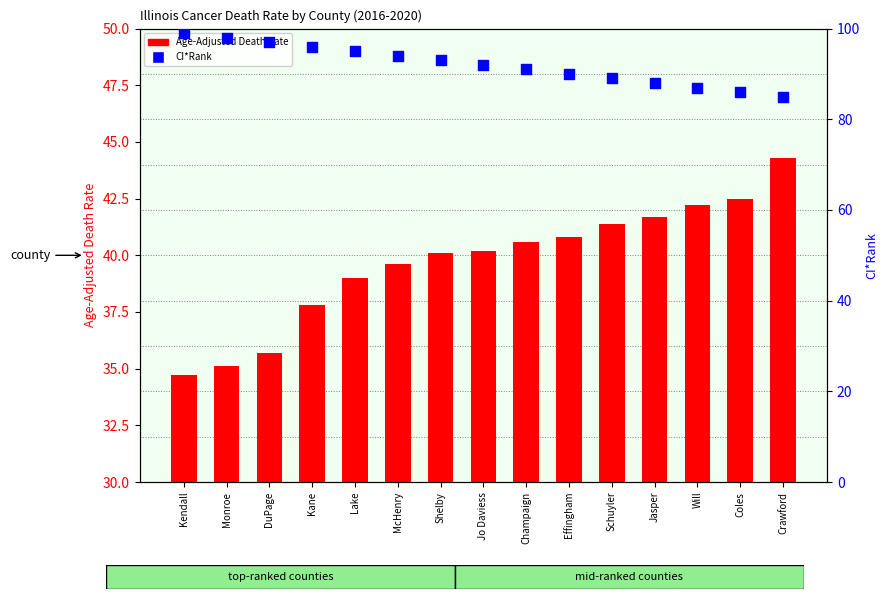

What are all the series names shown in the legend?

Age-Adjusted Death Rate, CI*Rank